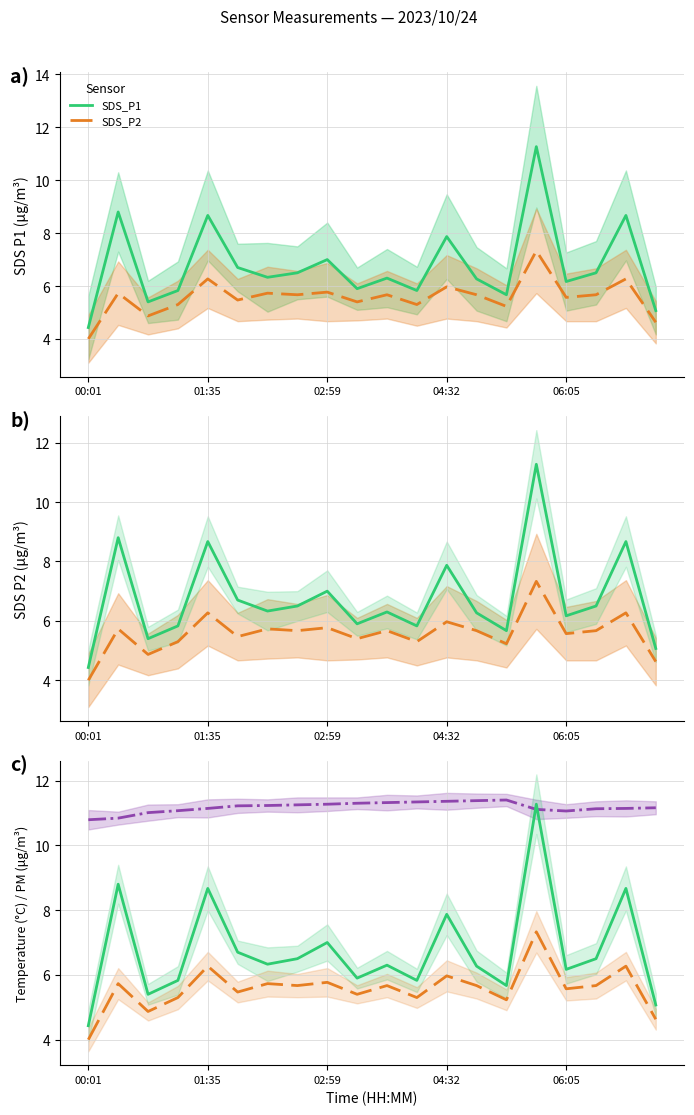

True or false: SDS_P2 and SDS_P1 intersect in this chart.

False